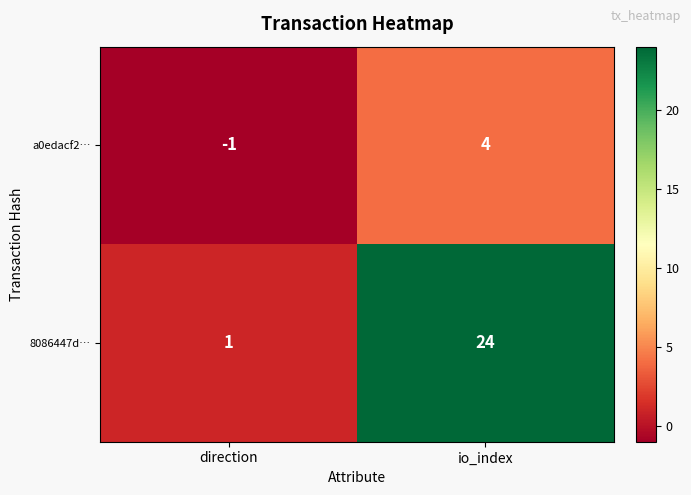

Which label corresponds to the smallest value in the chart?

direction